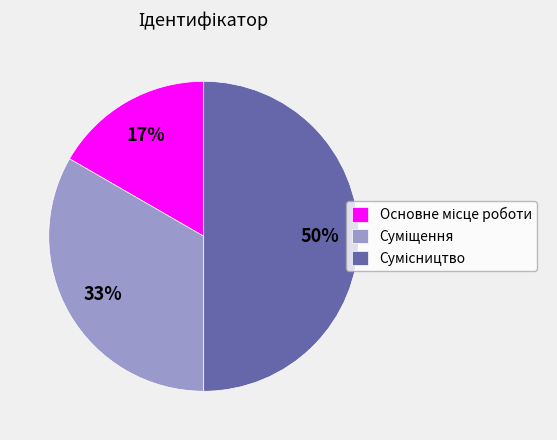

How many slices are in this pie chart?

3